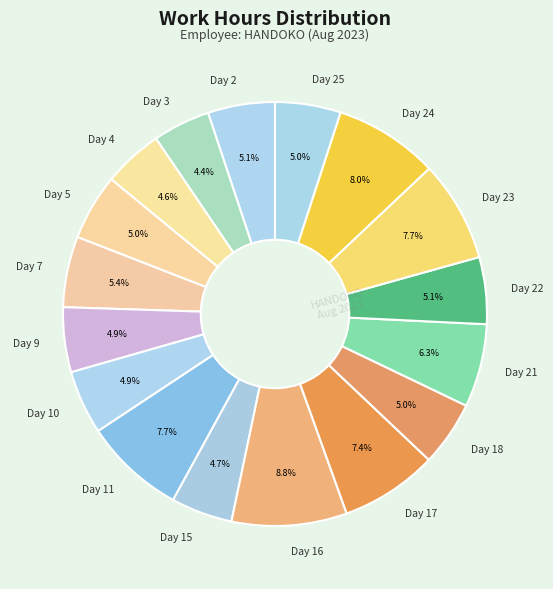

To the nearest percent, what portion does Day 15 represent?

5%